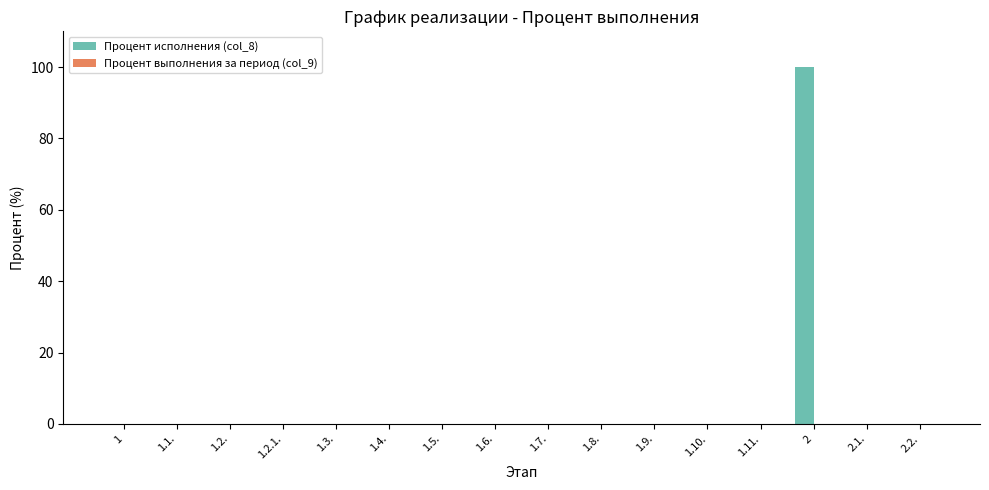

Are the bars horizontal?

No